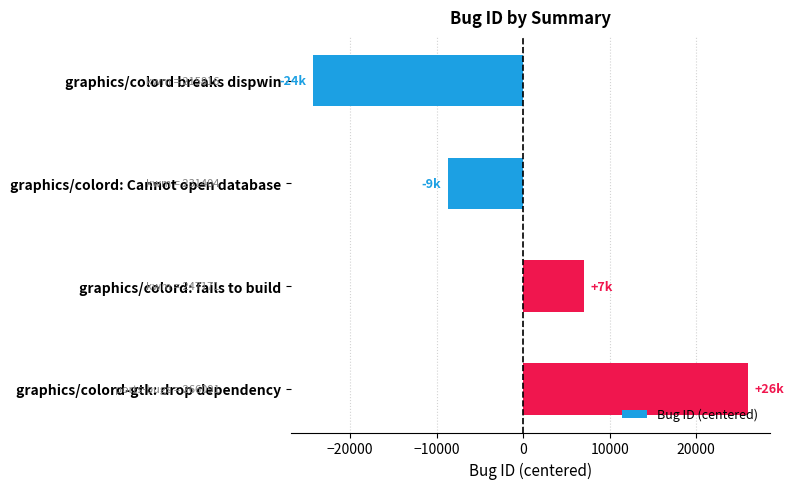

Reading top to bottom, what are all the values shown in this chart?

graphics/colord breaks dispwin=-24304.5	graphics/colord: Cannot open database=-8716.5	graphics/colord: fails to build=7050.5	graphics/colord-gtk: drop dependency=25970.5